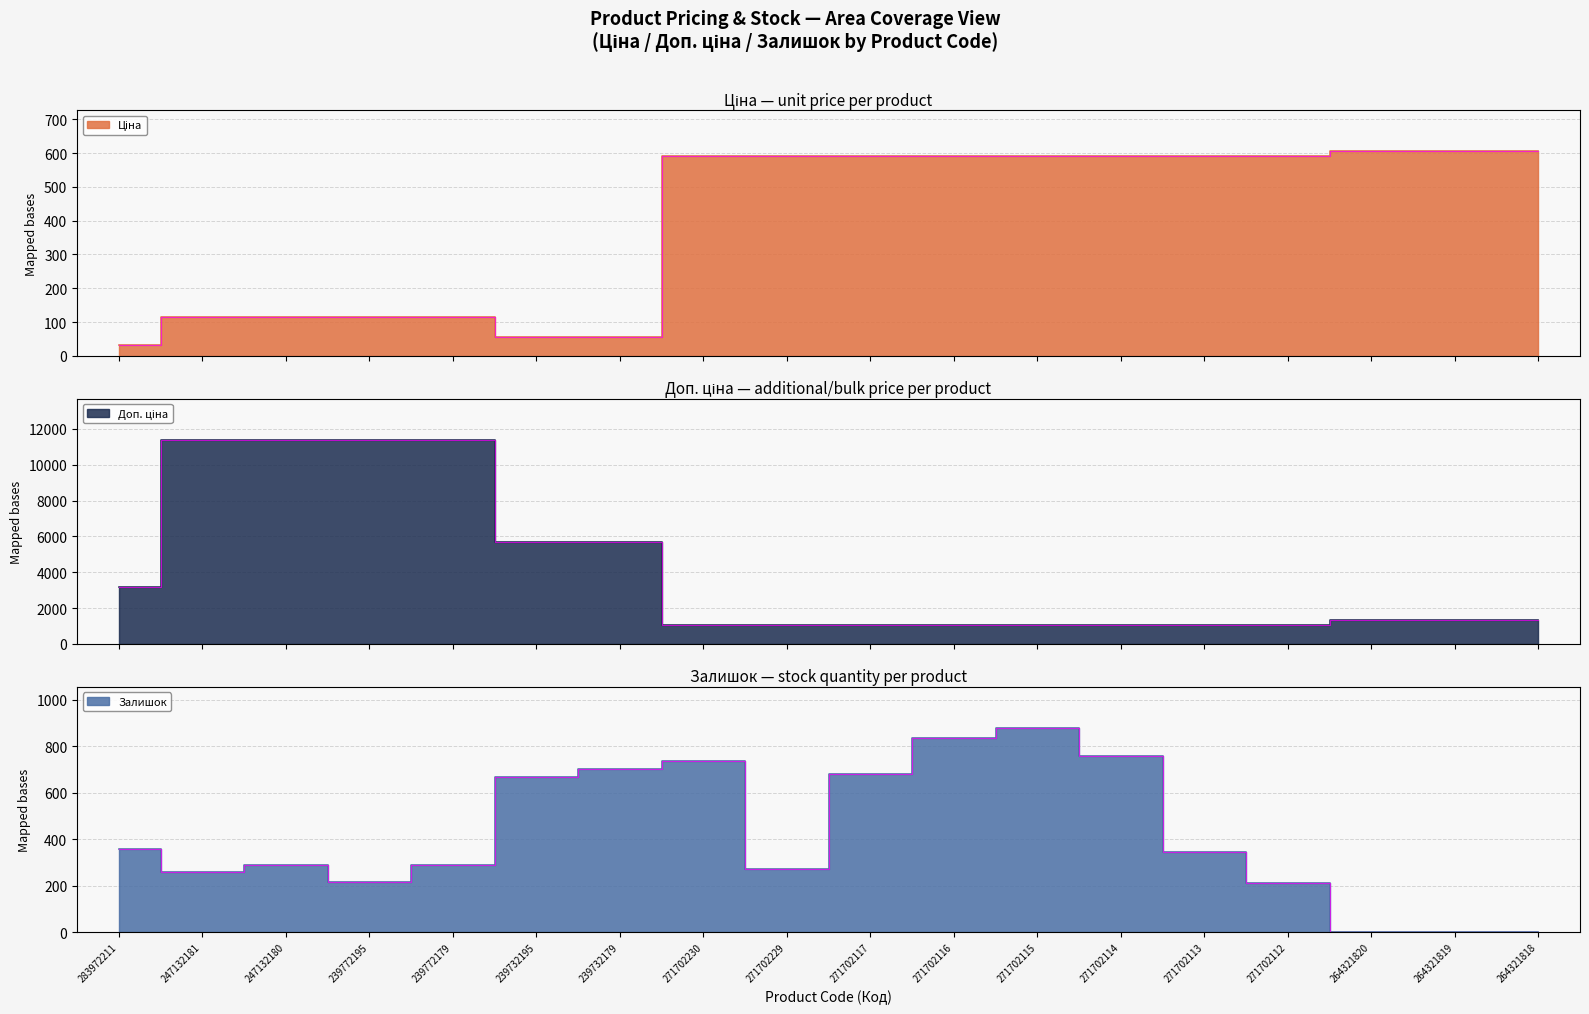

Which label corresponds to the smallest value in the chart?

264321820